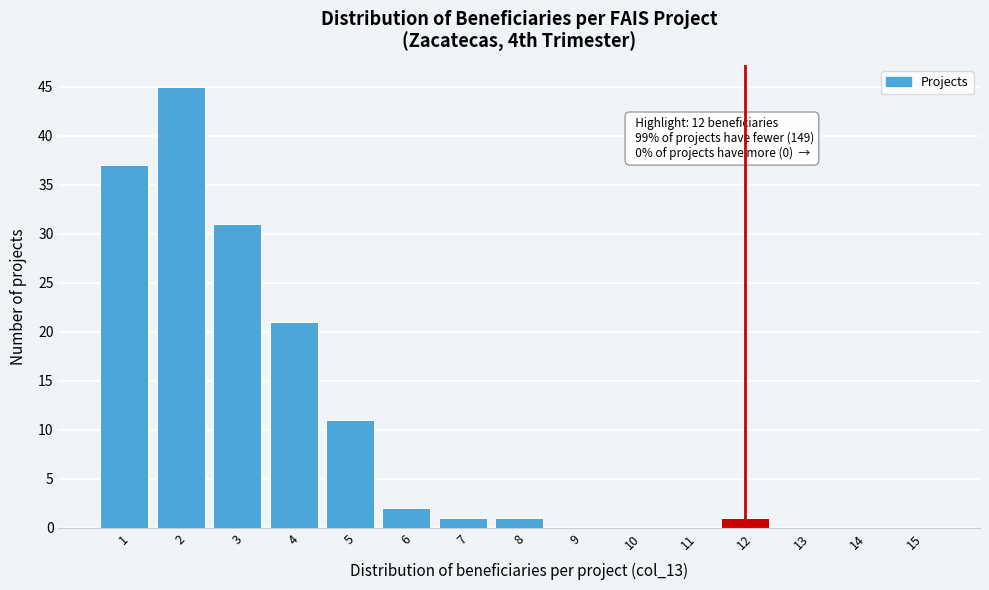

Over which range of the x-axis is the bar tallest?

1.5 to 2.5